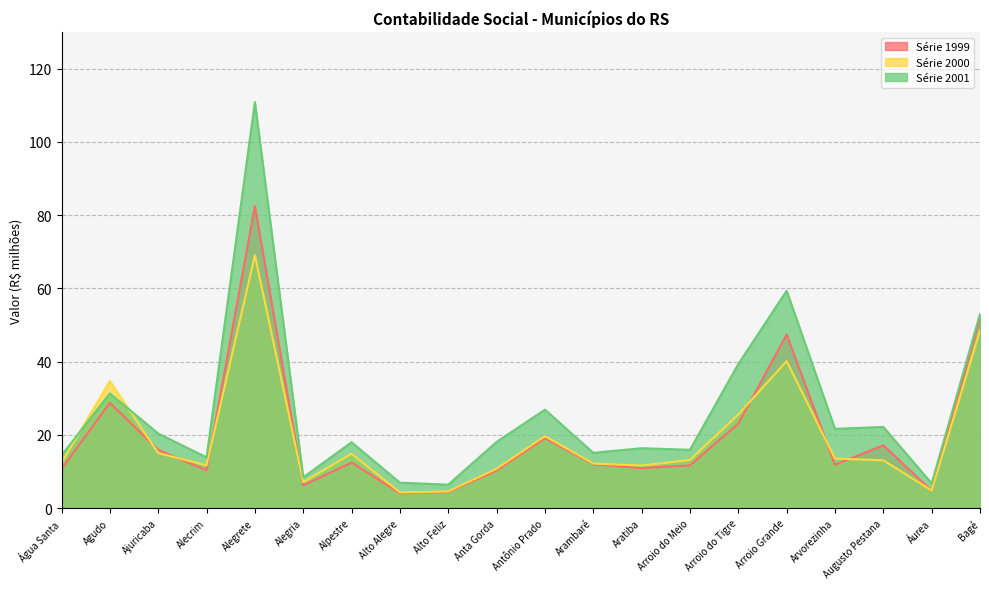

Which has a higher value, Arroio Grande or Arroio do Tigre?

Arroio Grande